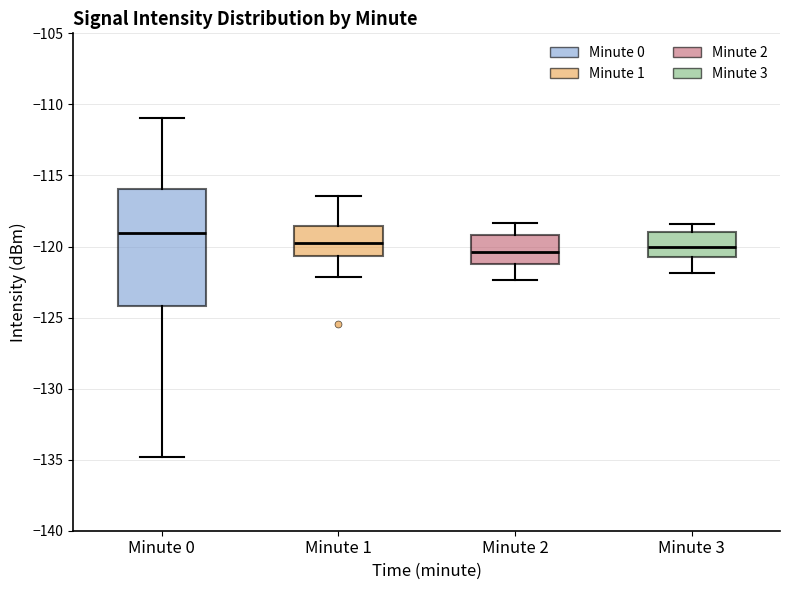

Reading left to right, read every box against the y-axis: the position of its median line, the range the box covers, and the ends of its whiskers. The values are not printed on the chart, so give them approximately, as read against the axis.

Minute 0: median -119.0, box -124.0 to -116.0, whiskers -135.0 to -111.0
Minute 1: median -120.0, box -120.5 to -118.5, whiskers -122.0 to -116.5
Minute 2: median -120.5, box -121.0 to -119.0, whiskers -122.5 to -118.5
Minute 3: median -120.0, box -120.5 to -119.0, whiskers -122.0 to -118.5